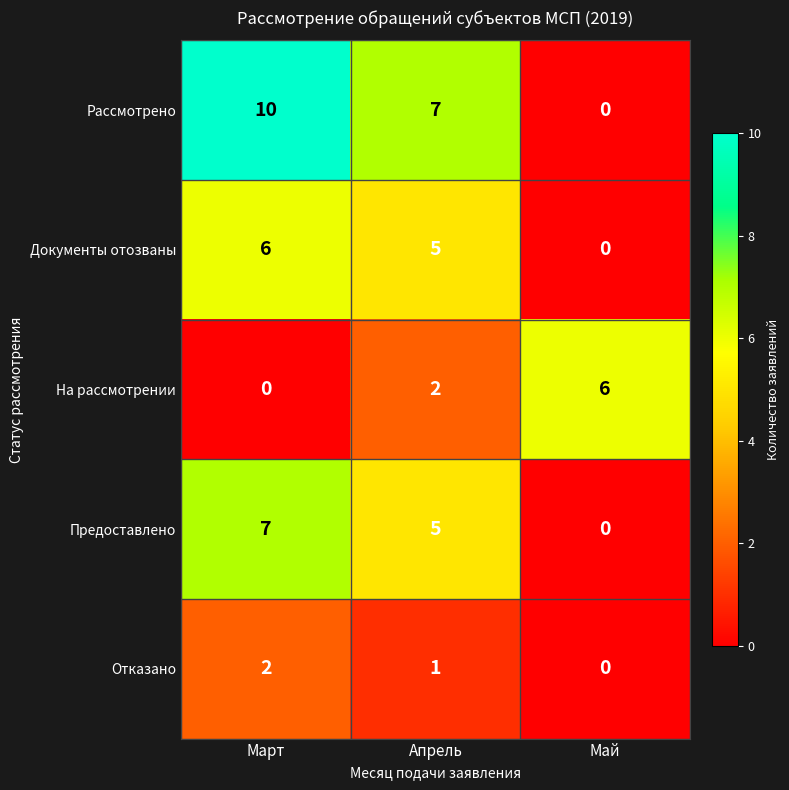

What is the difference between the second highest and minimum values in the Рассмотрено series?

7